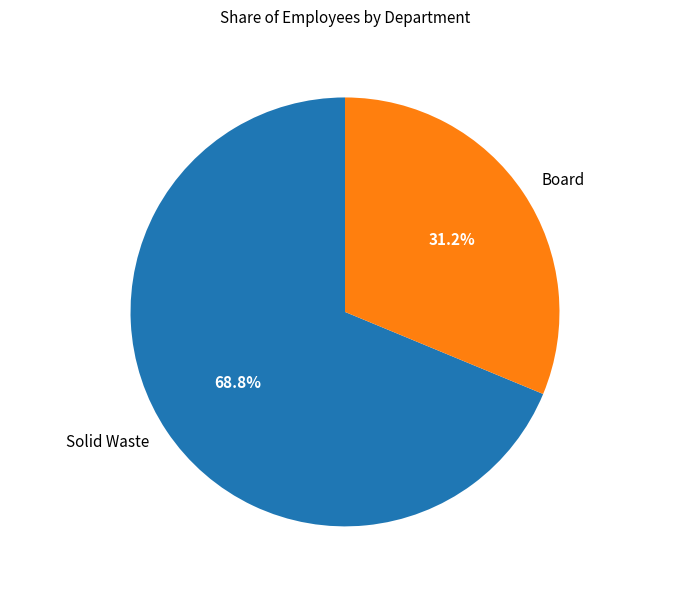

What is the ratio of the value at Board to the value at Solid Waste?

0.5